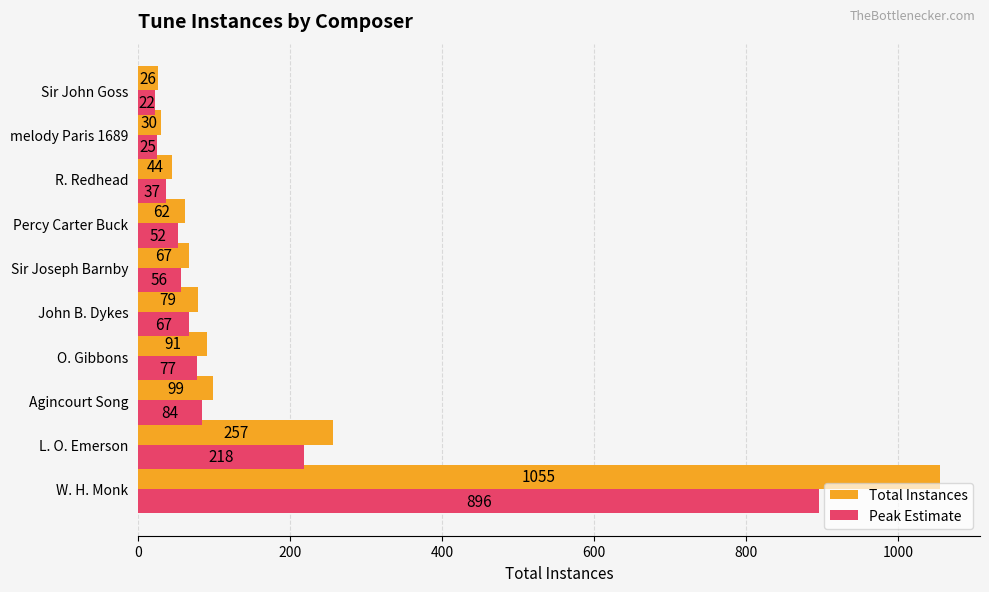

Rank the categories by Total Instances value from lowest to highest.

Sir John Goss, melody Paris 1689, R. Redhead, Percy Carter Buck, Sir Joseph Barnby, John B. Dykes, O. Gibbons, Agincourt Song, L. O. Emerson, W. H. Monk